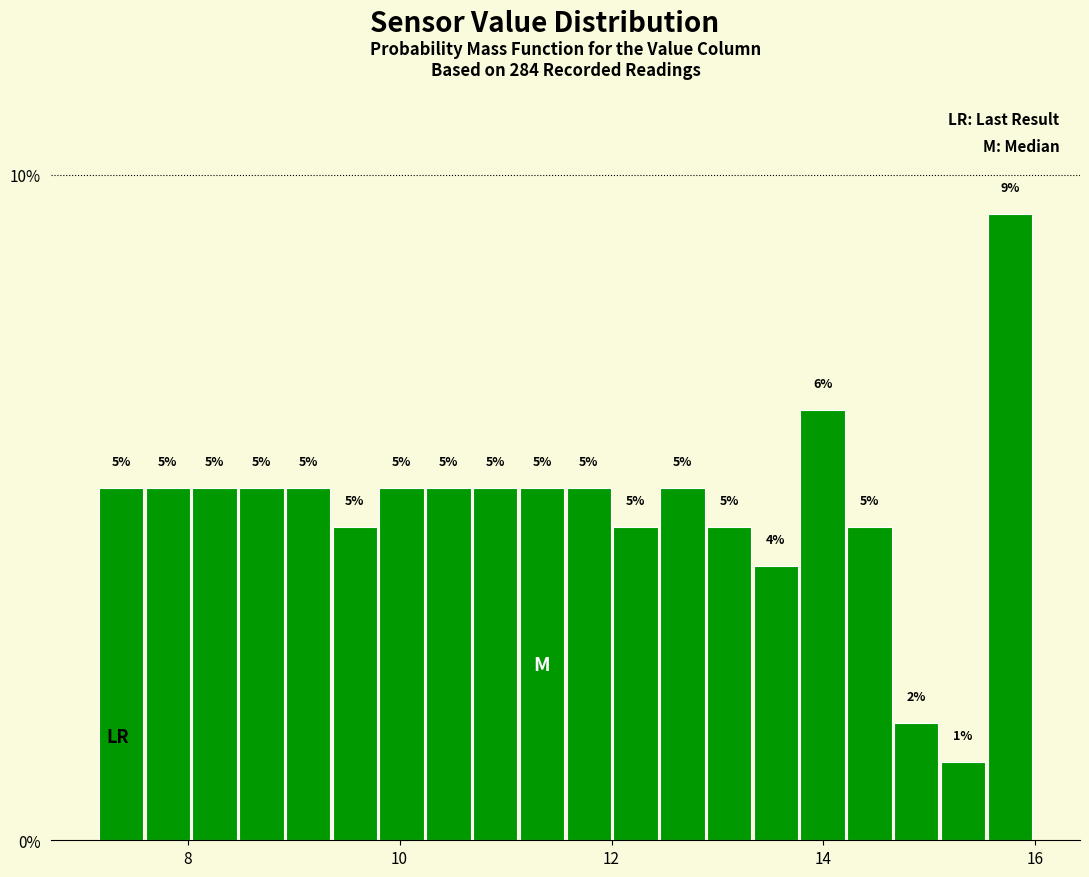

Around what value on the x-axis is the tallest bar? Give the approximate position of its centre, as read against the axis.

15.8